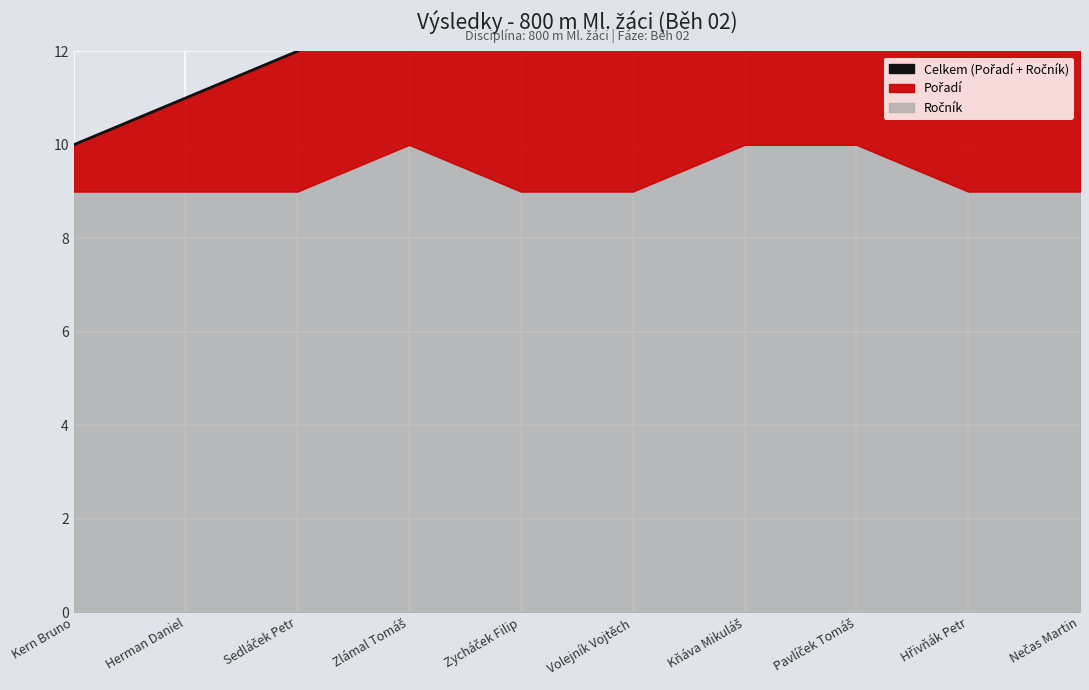

At which label does the data first exceed 15?

Kňáva Mikuláš